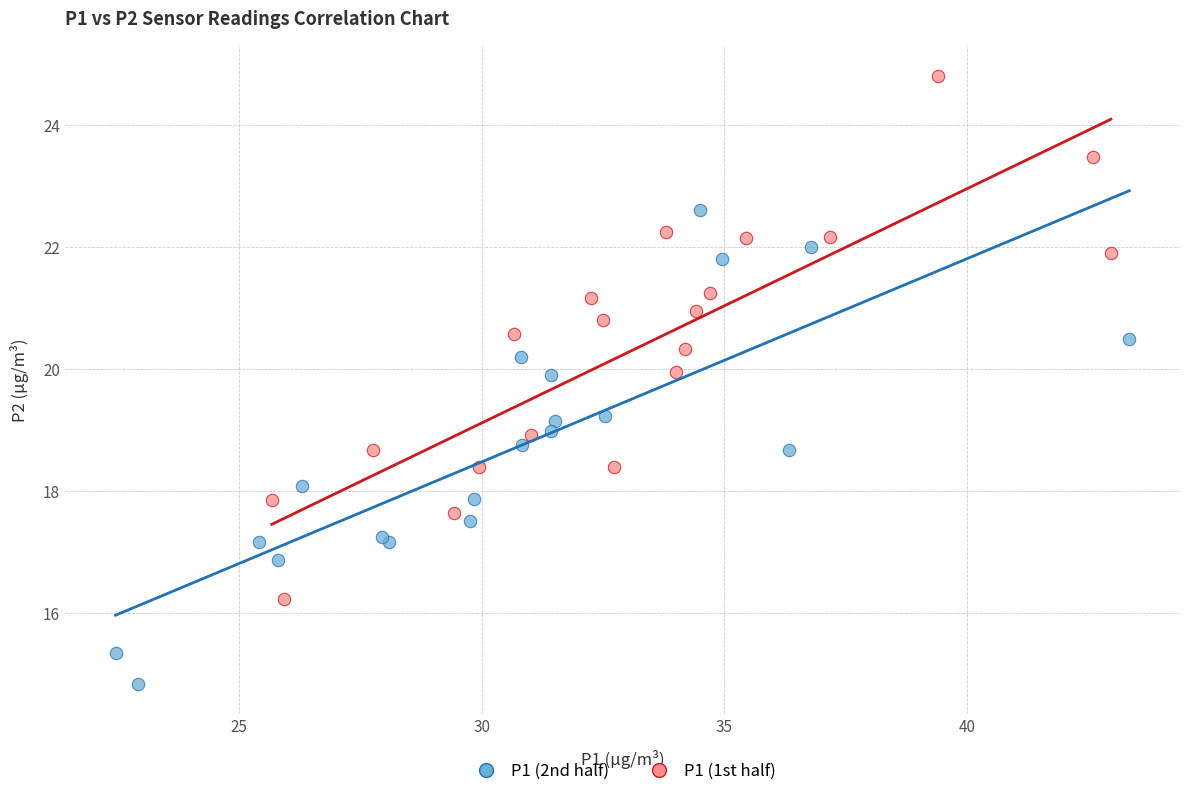

Which series has the largest Y range (max minus min)?

P1 (1st half)